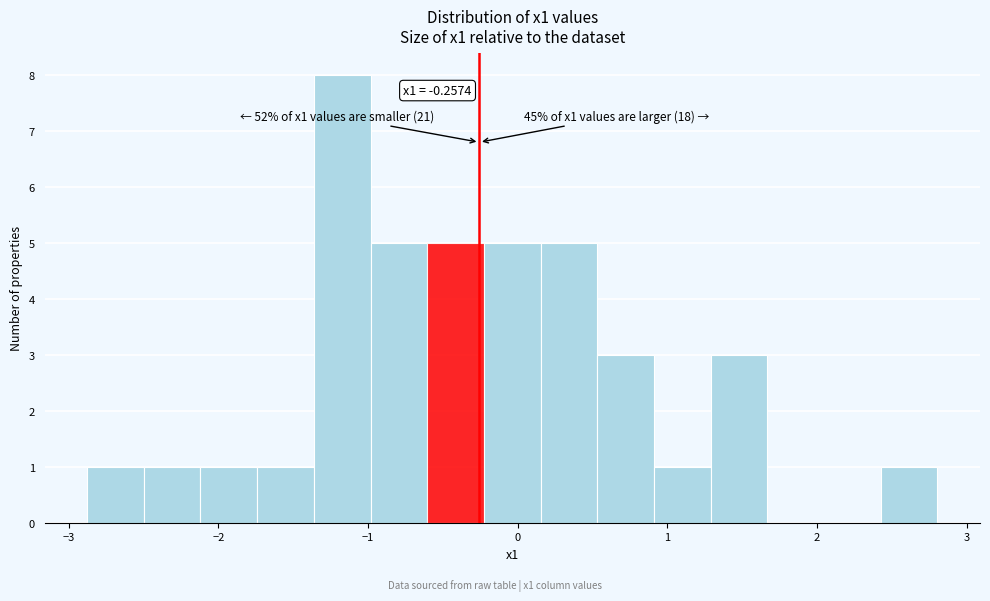

Read against the x-axis, roughly where is the centre of the tallest bar?

-1.2